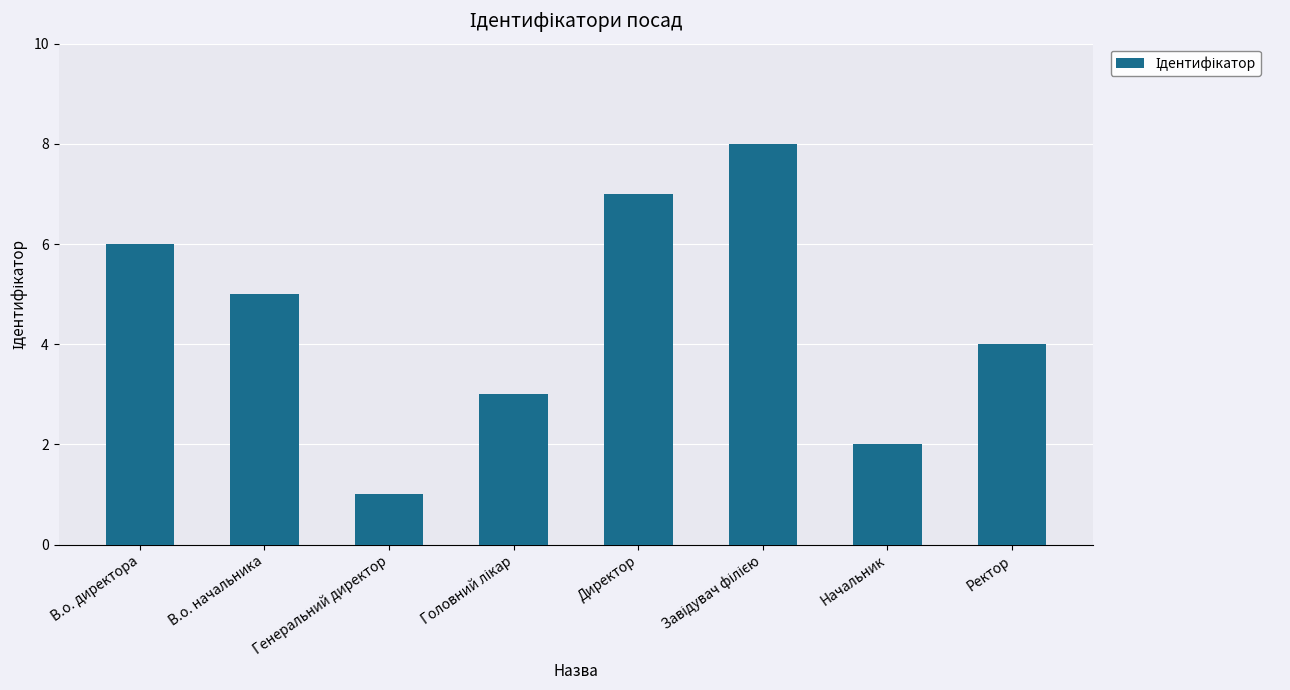

How many bars are there in total?

8